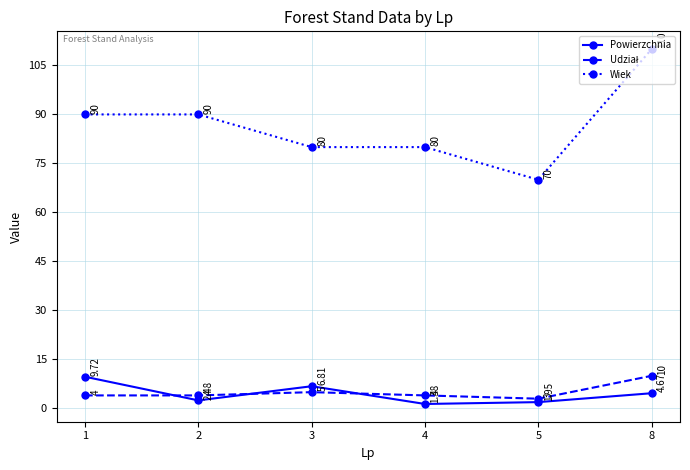

True or false: Powierzchnia has more than 1 points higher than both neighbors.

False